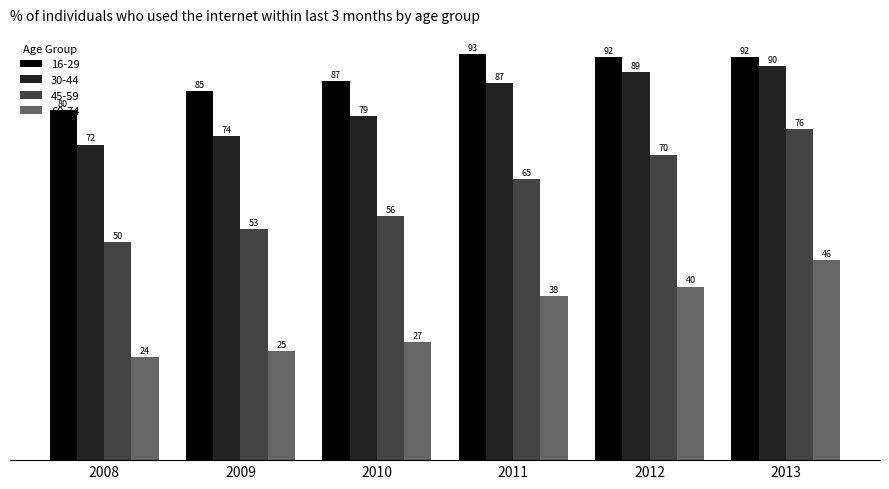

What is the approximate value of 16-29 at 2013?

92.5